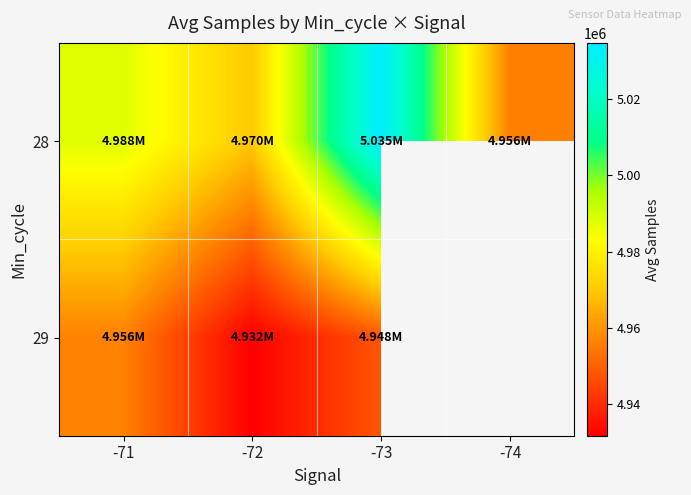

List the labels in order of 28 value, smallest first.

-74, -72, -71, -73